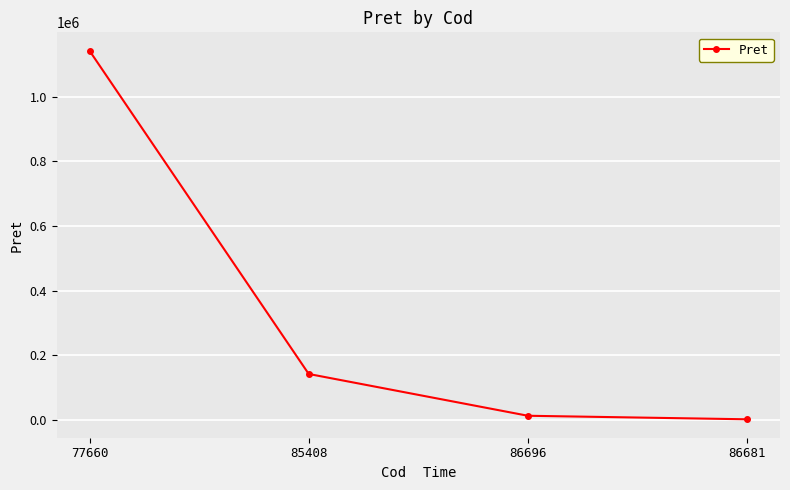

Between 77660 and 86681, which is larger?

77660